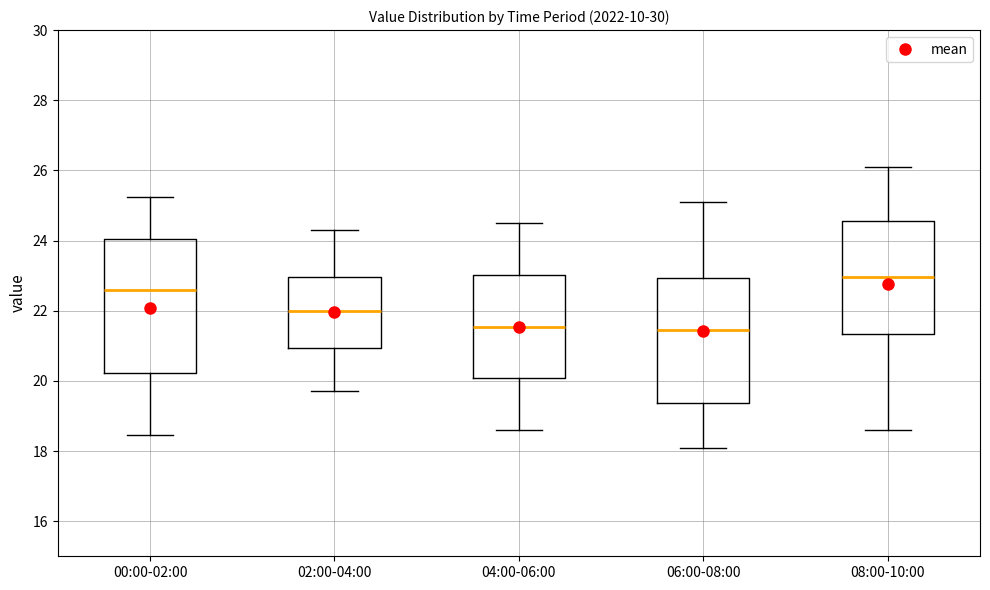

Comparing the boxes themselves (not the whiskers), which one is the tallest?

00:00-02:00